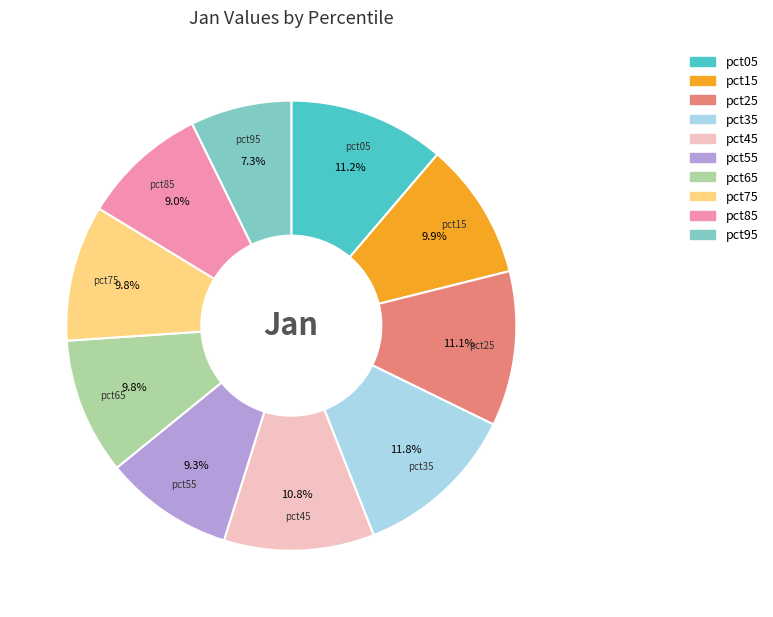

Is pct45 the majority of the pie?

No